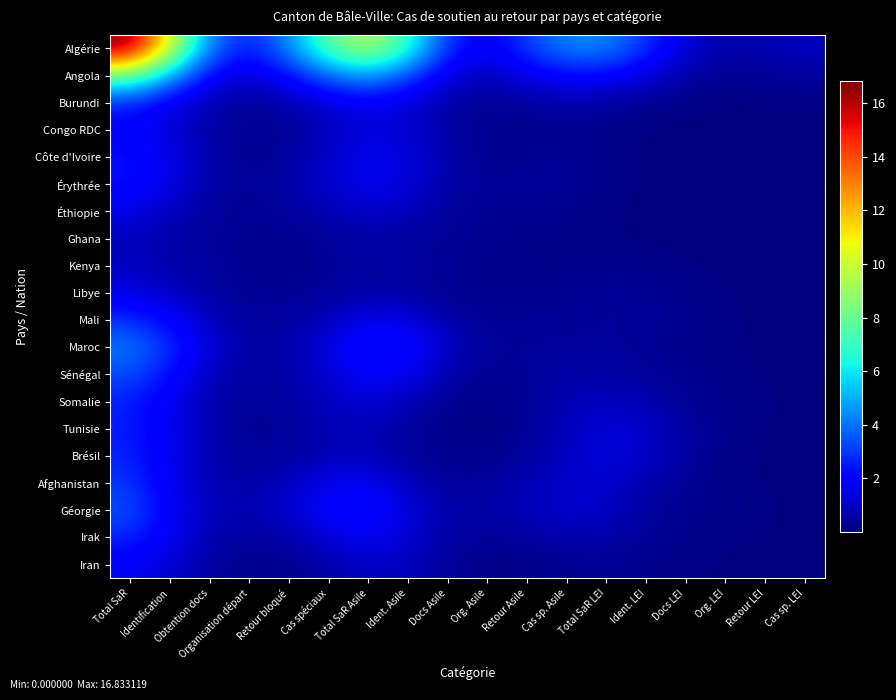

Which series has the widest spread of values?

Algérie